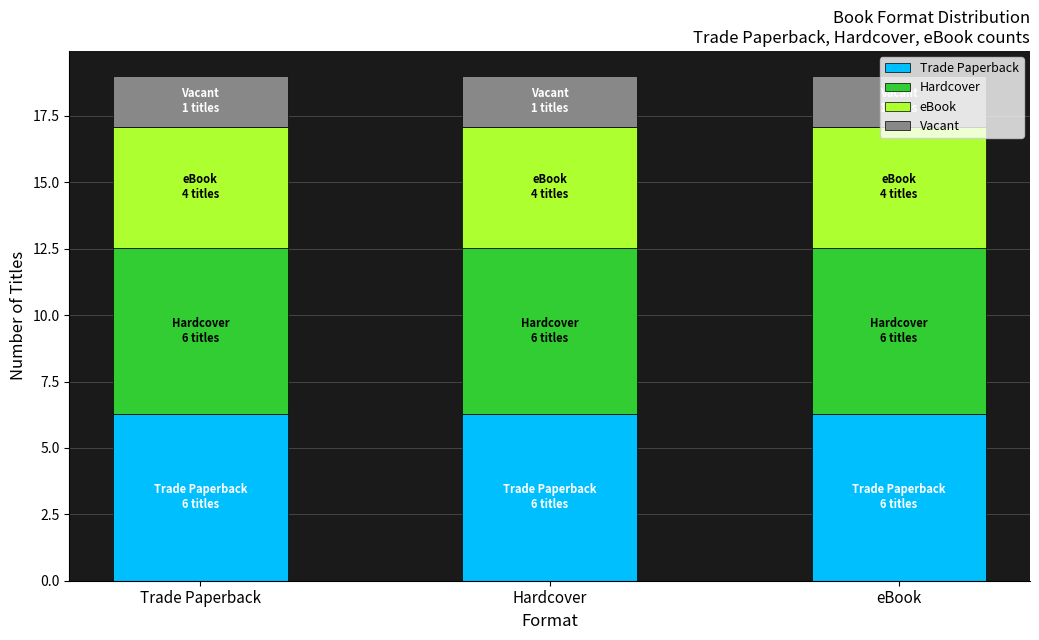

Is it true that Trade Paperback equals 8.2 at Trade Paperback?

False